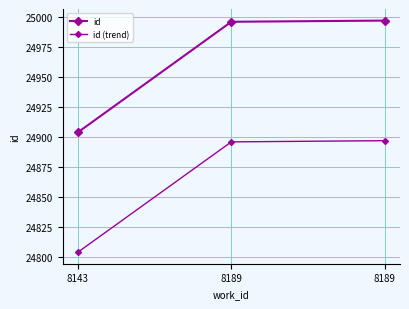

What is the total value across all series at 8189?

49892.0